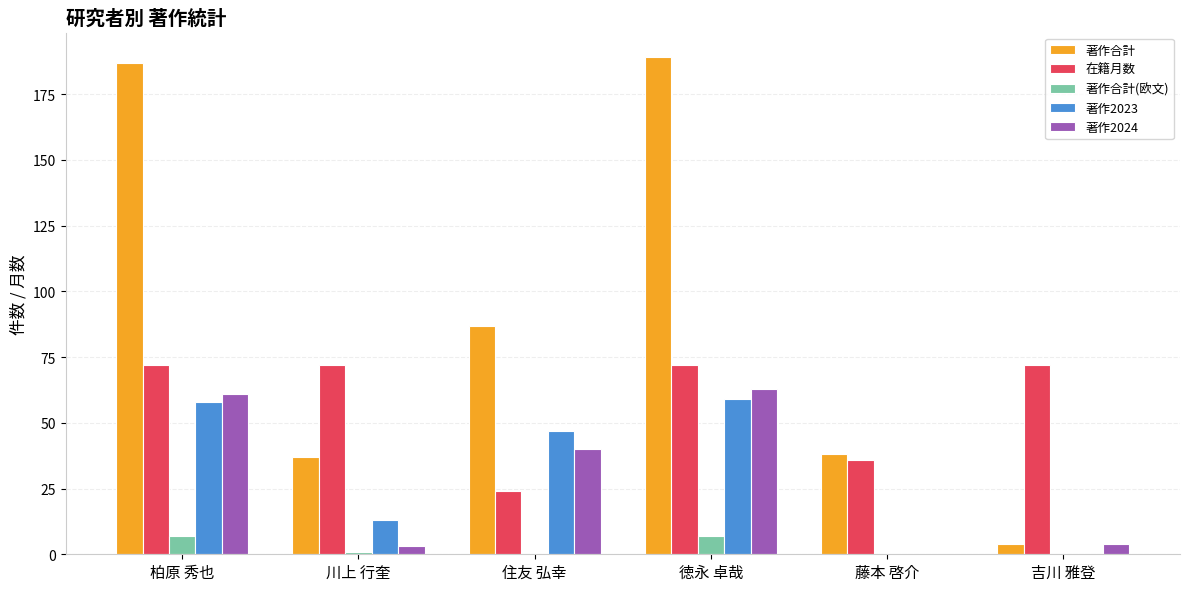

What are all the series names shown in the legend?

著作合計, 在籍月数, 著作合計(欧文), 著作2023, 著作2024